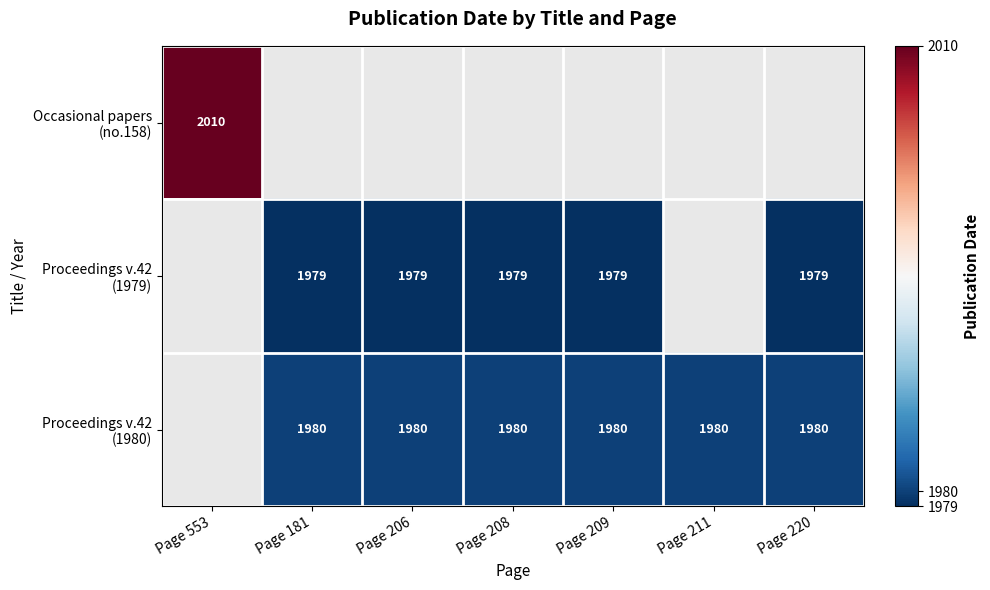

Which series changed the most between Page 206 and Page 211?

Proceedings v.42 (1980)